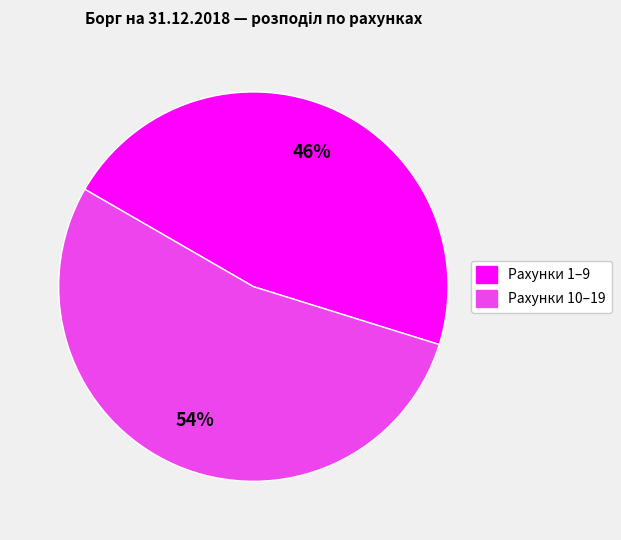

To the nearest percent, what is the average slice percentage?

50%